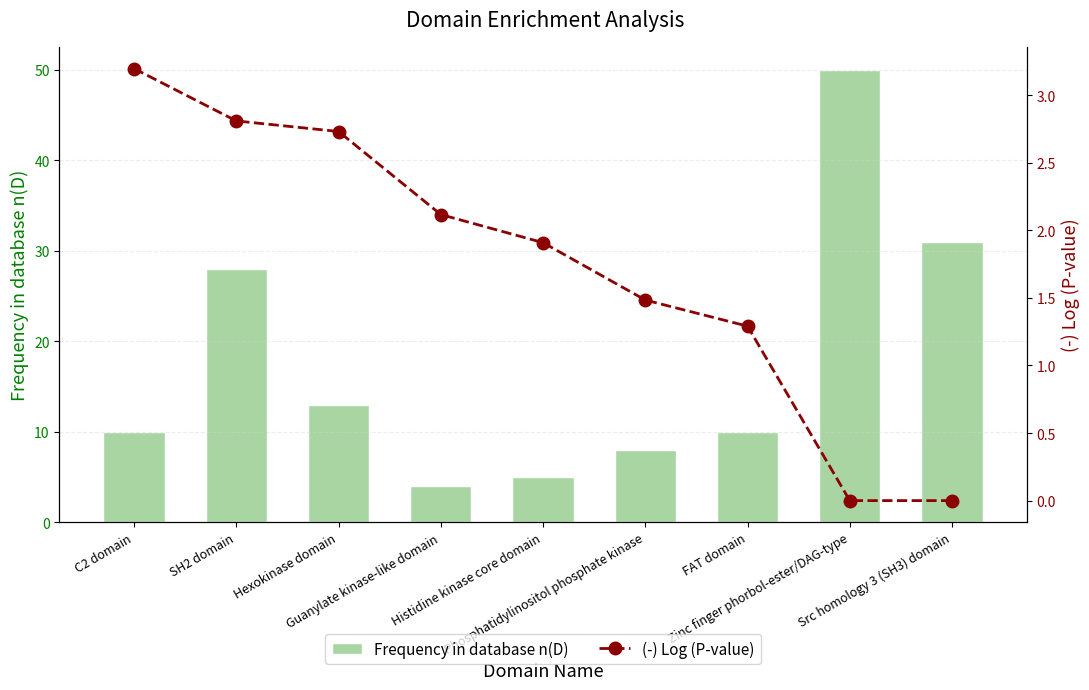

Which series has the largest range (max minus min)?

Frequency in database n(D)